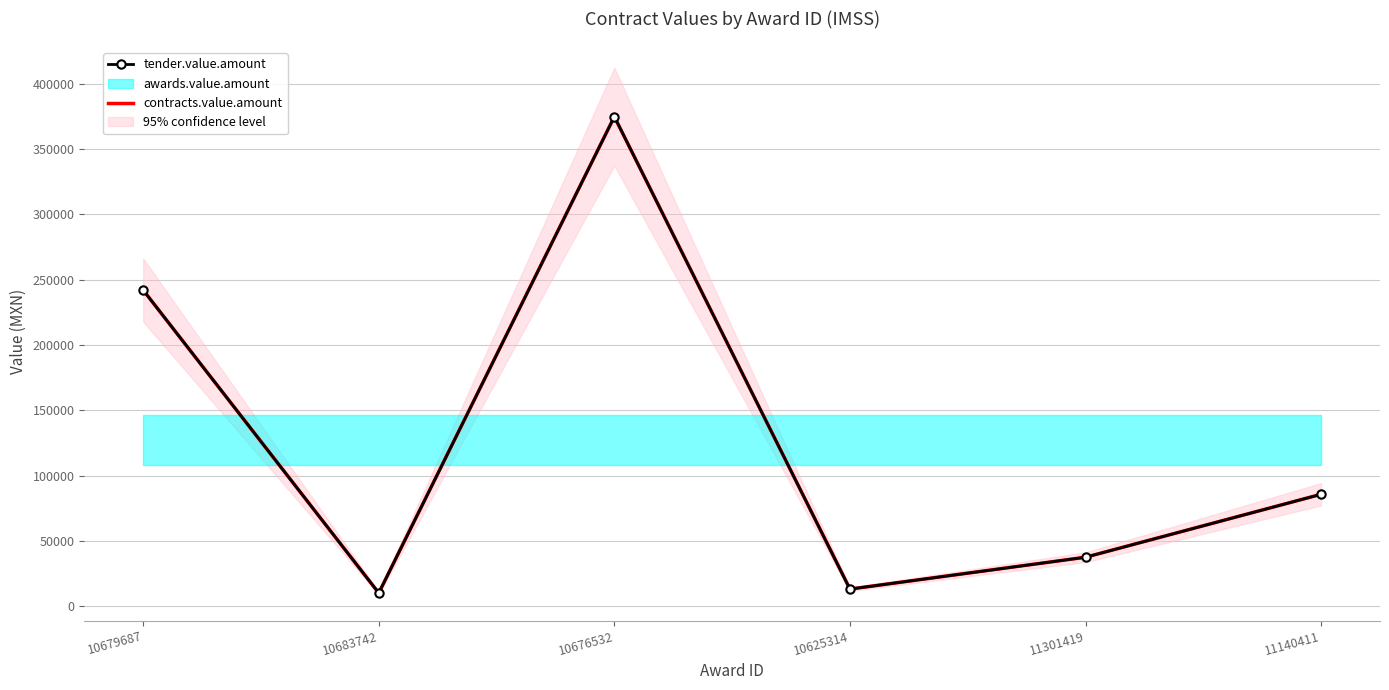

Between 10679687 and 11140411, which series saw the biggest shift?

tender.value.amount